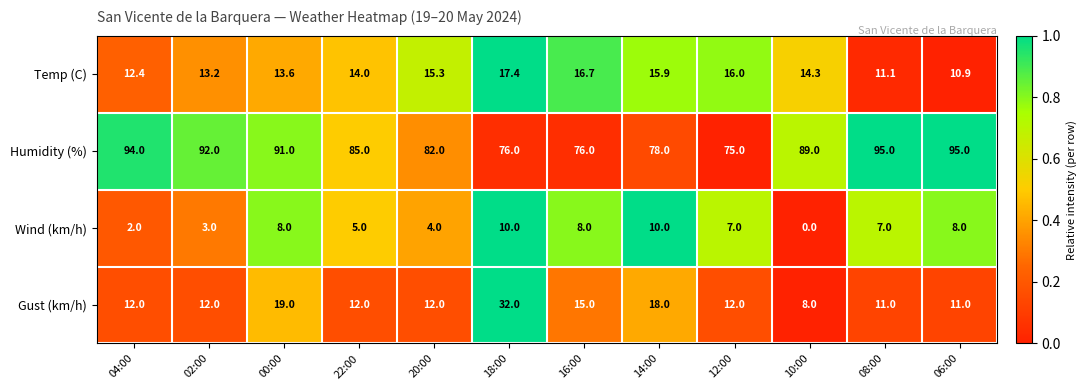

Rank the series at 00:00 from lowest to highest value.

Wind (km/h), Temp (C), Gust (km/h), Humidity (%)